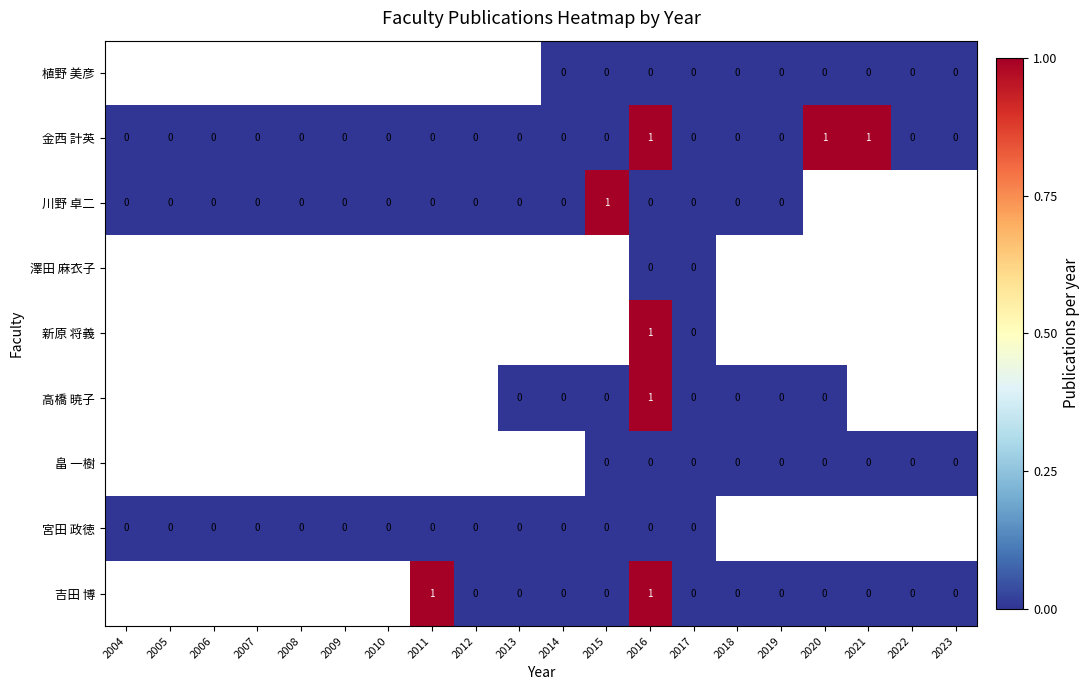

How many series are shown in this chart?

9